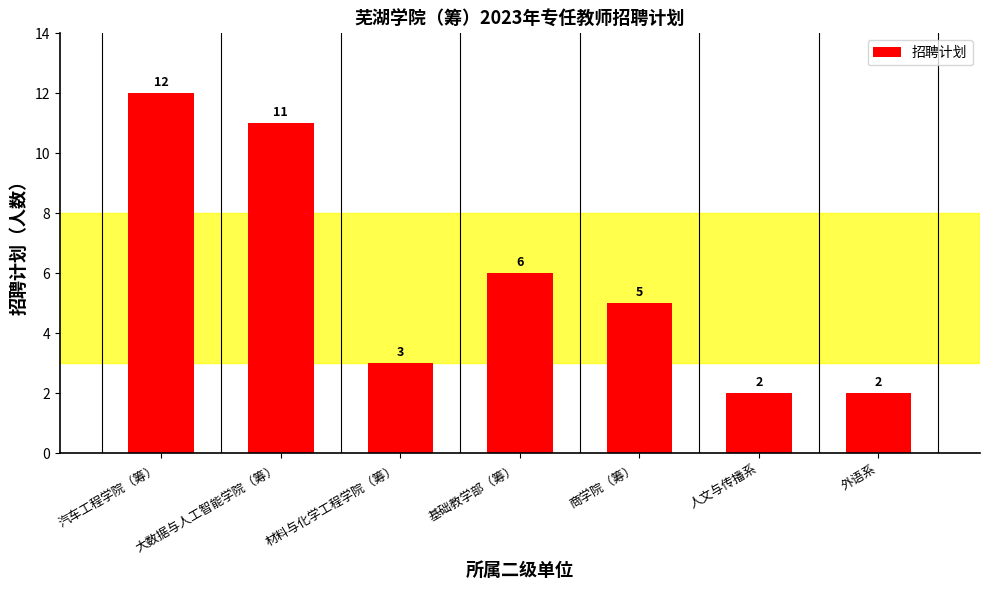

Between 商学院（筹） and 基础教学部（筹）, which is larger?

基础教学部（筹）